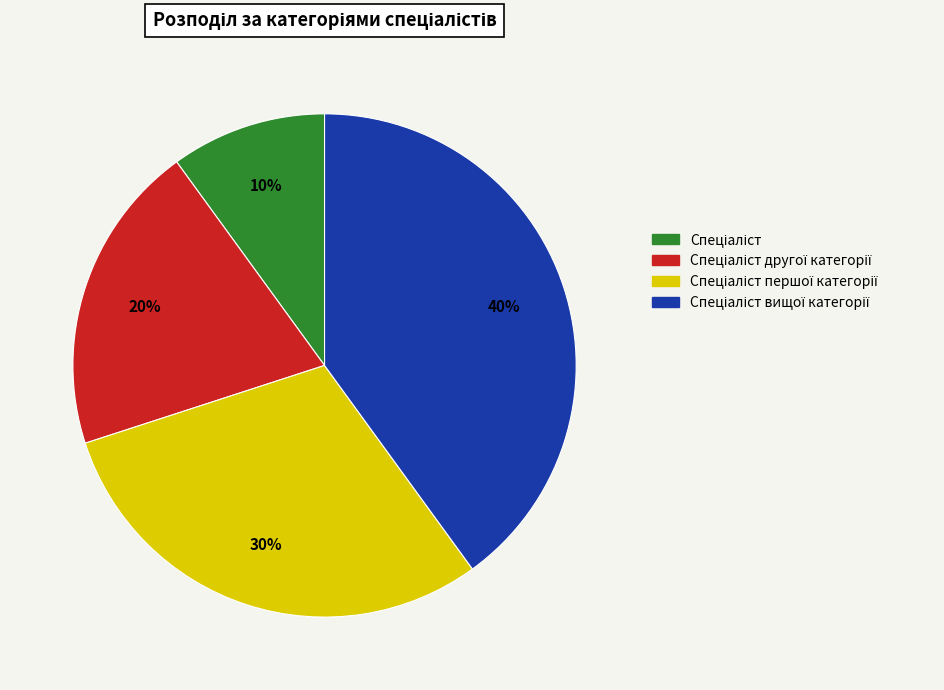

Is there any slice that represents more than half of the pie?

No